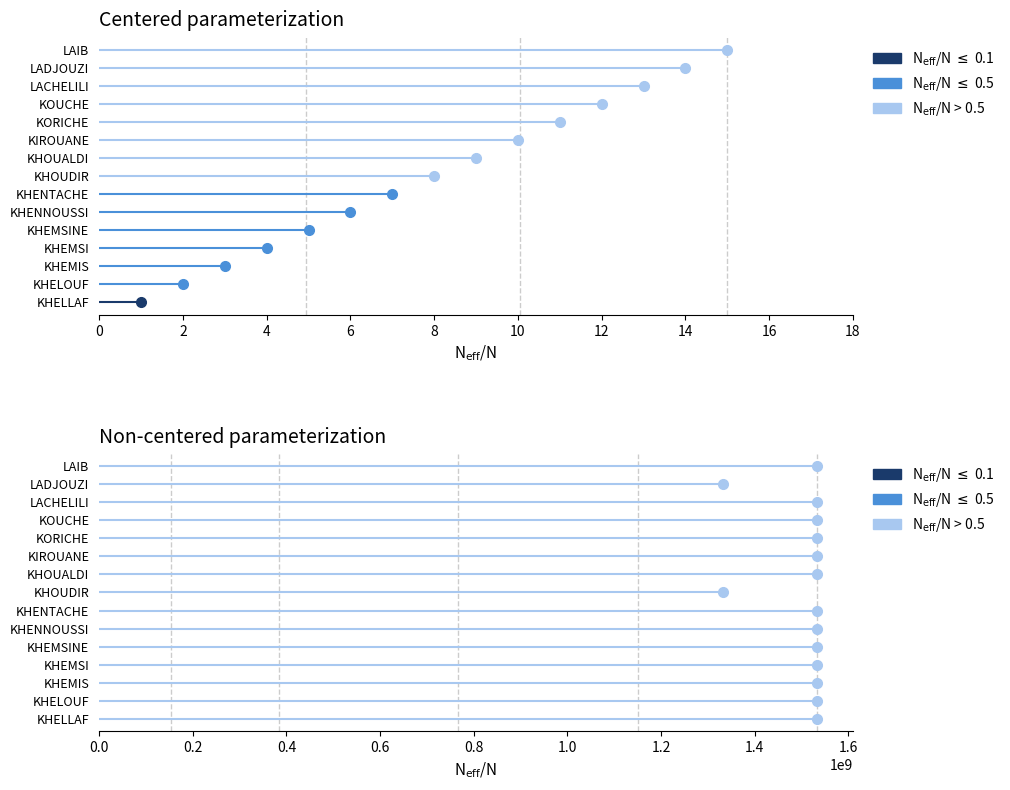

The N$_\mathrm{eff}$/N $\leq$ 0.5 series shows 10 at 2. True or false?

False